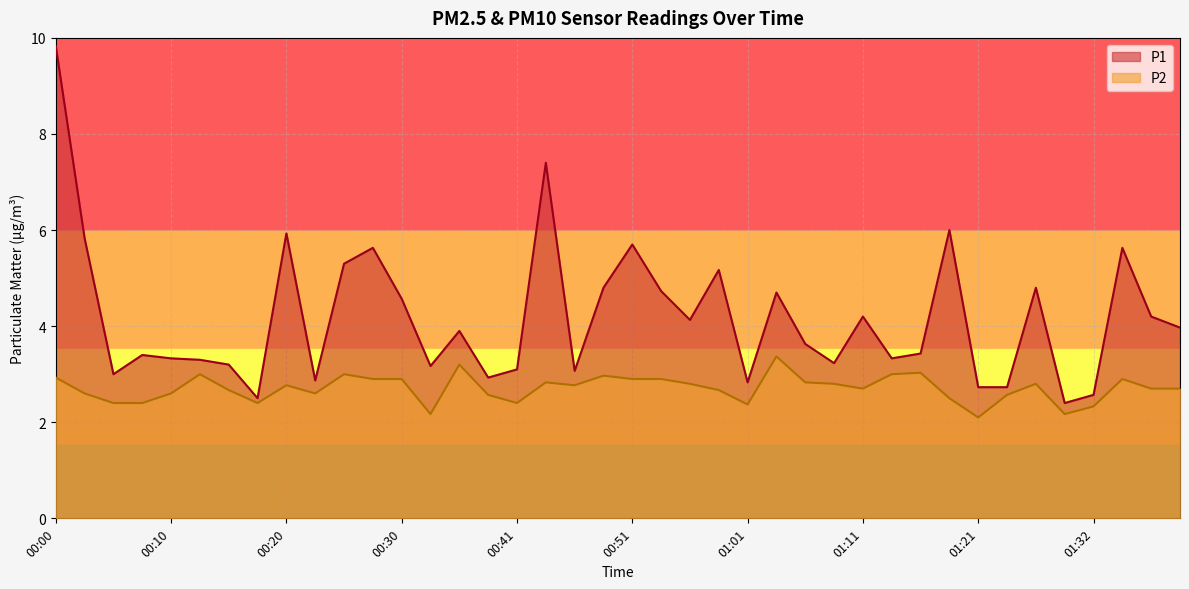

The P1 series shows 2.7 at 01:21. True or false?

True